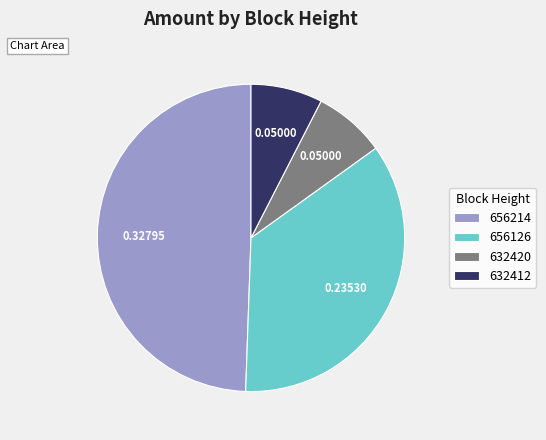

Count the number of slices in the pie.

4